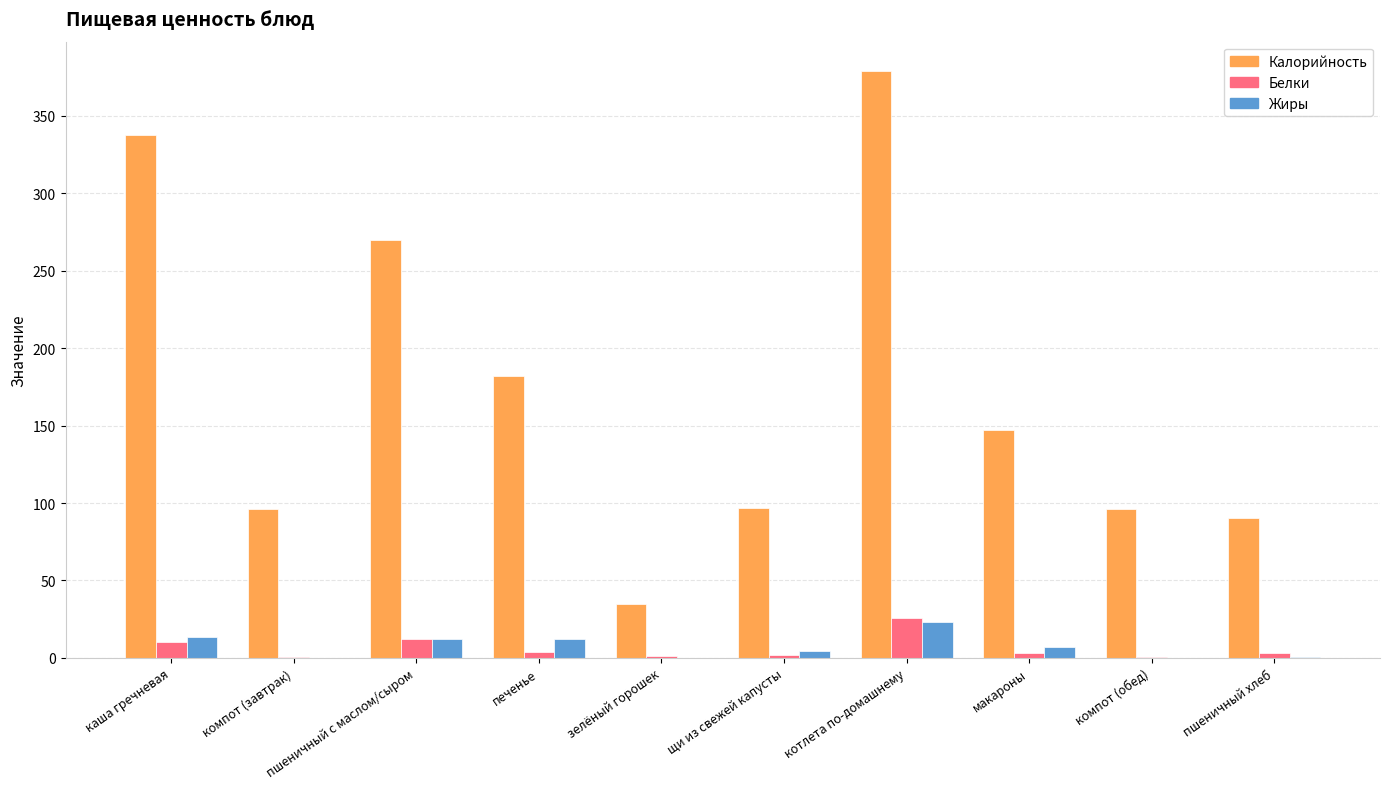

Count the number of data series in this chart.

3